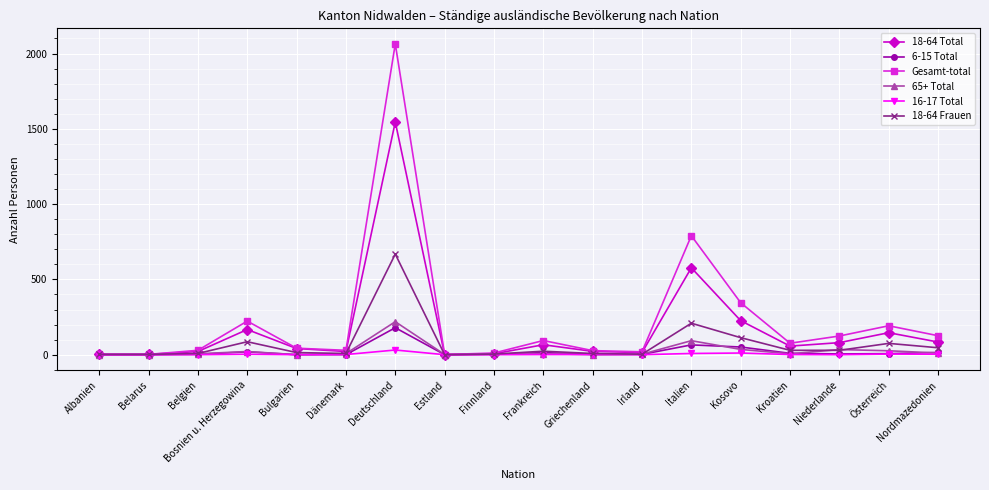

Which label corresponds to the largest value in the chart?

Deutschland